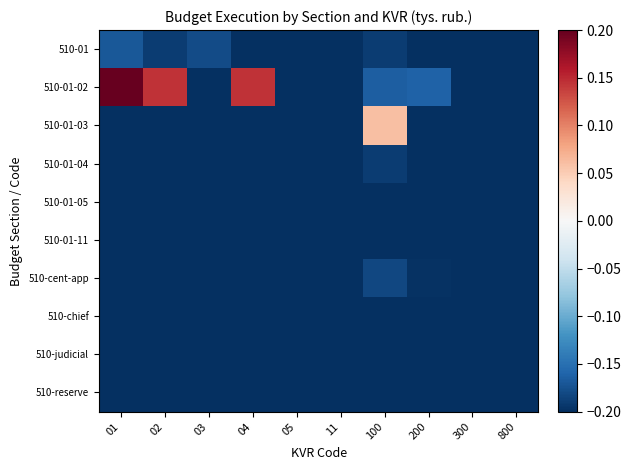

Which series has the largest total across all categories?

510-01-02